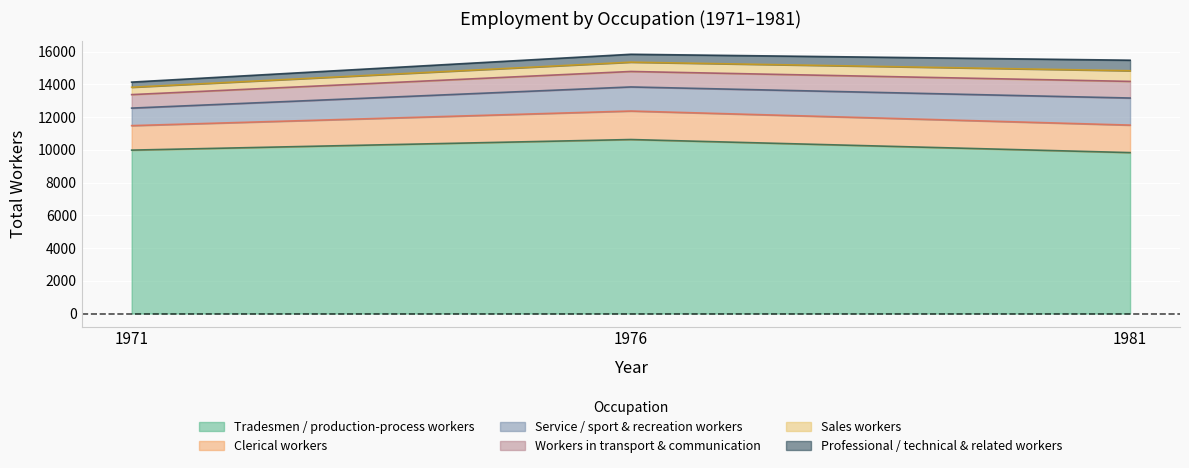

Rank the series at 1971 from highest to lowest value.

Tradesmen / production-process workers, Clerical workers, Service / sport & recreation workers, Workers in transport & communication, Sales workers, Professional / technical & related workers